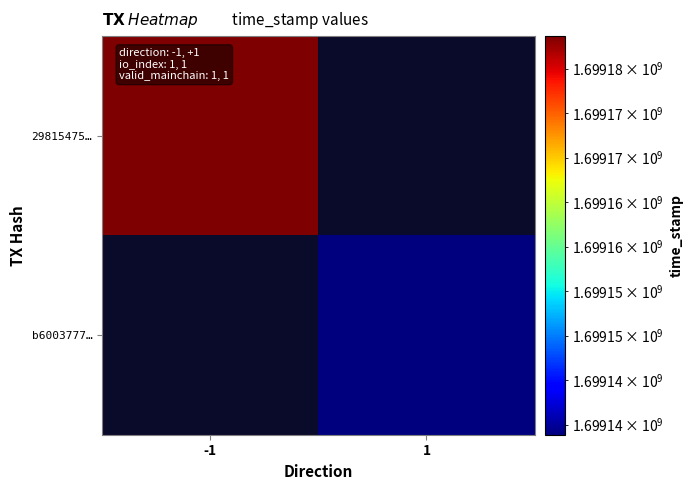

Count the number of data series in this chart.

2